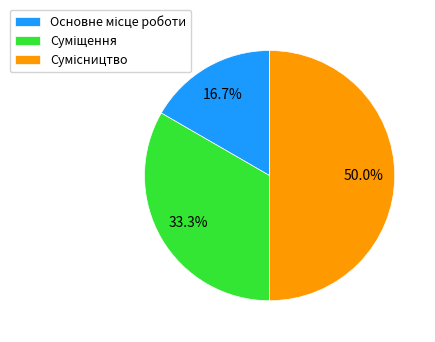

How many slices are in this pie chart?

3